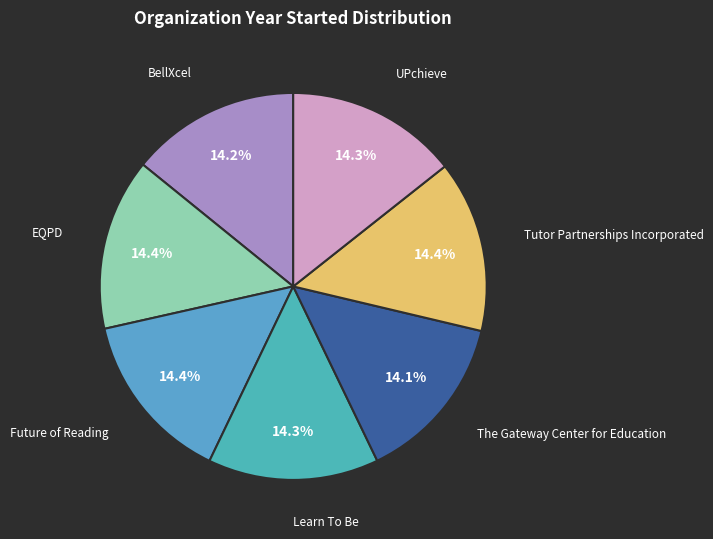

Is there any slice that represents more than half of the pie?

No